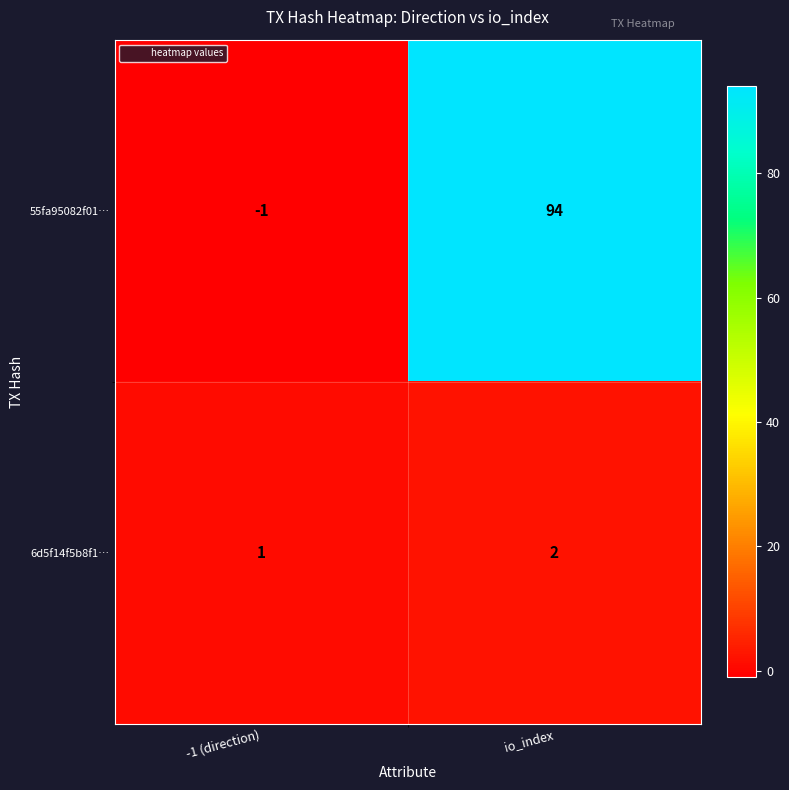

Rank the series by their maximum value, from lowest to highest.

6d5f14f5b8f1…, 55fa95082f01…